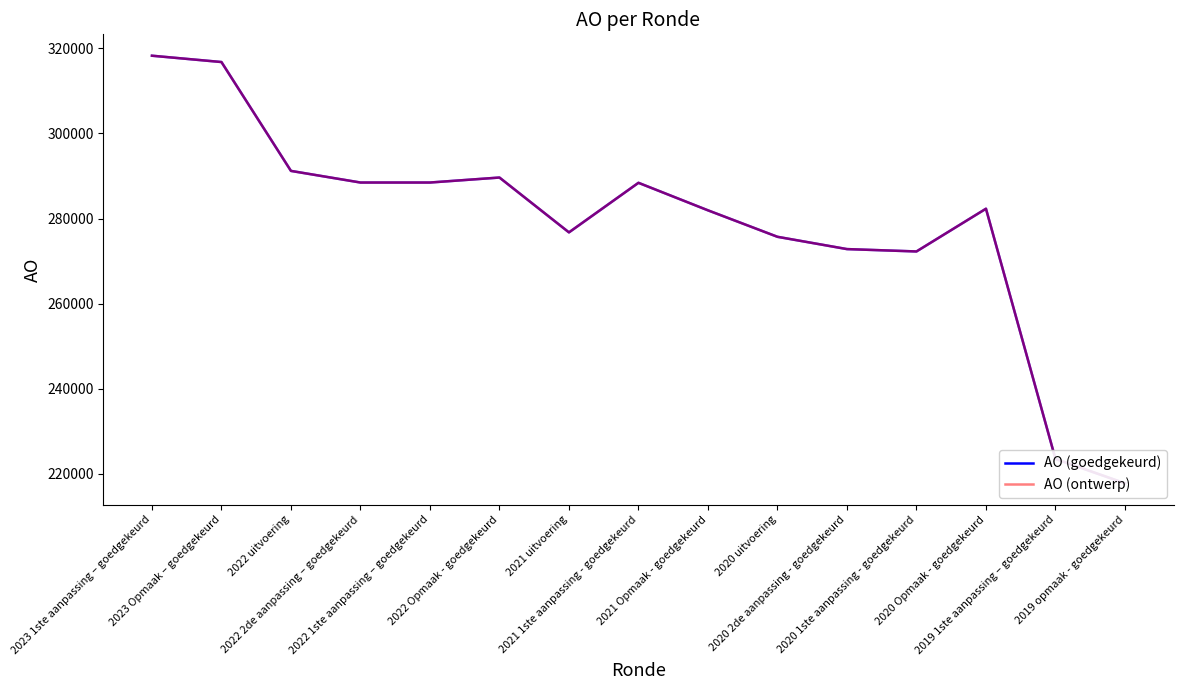

True or false: AO (ontwerp) and AO (goedgekeurd) intersect in this chart.

False